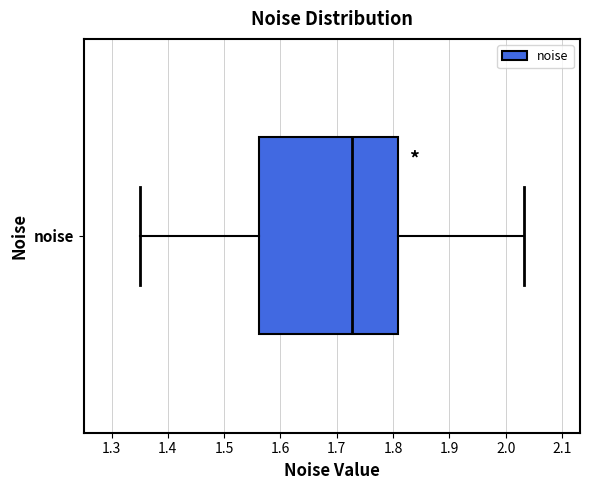

Read this box plot against the x-axis: the position of the median line, the range covered by the box, and the ends of both whiskers. The values are not printed on the chart, so give them approximately, as read against the axis.

median 1.73, box 1.56 to 1.81, whiskers 1.35 to 2.03